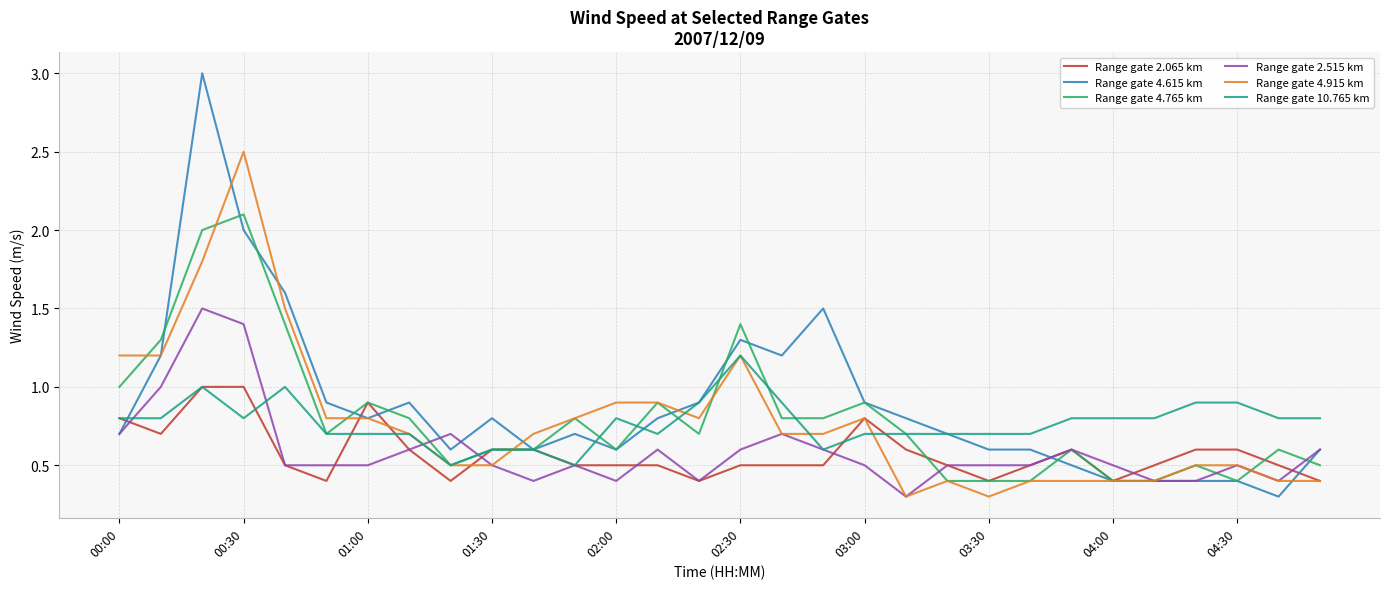

Which series has the largest range (max minus min)?

Range gate 4.615 km